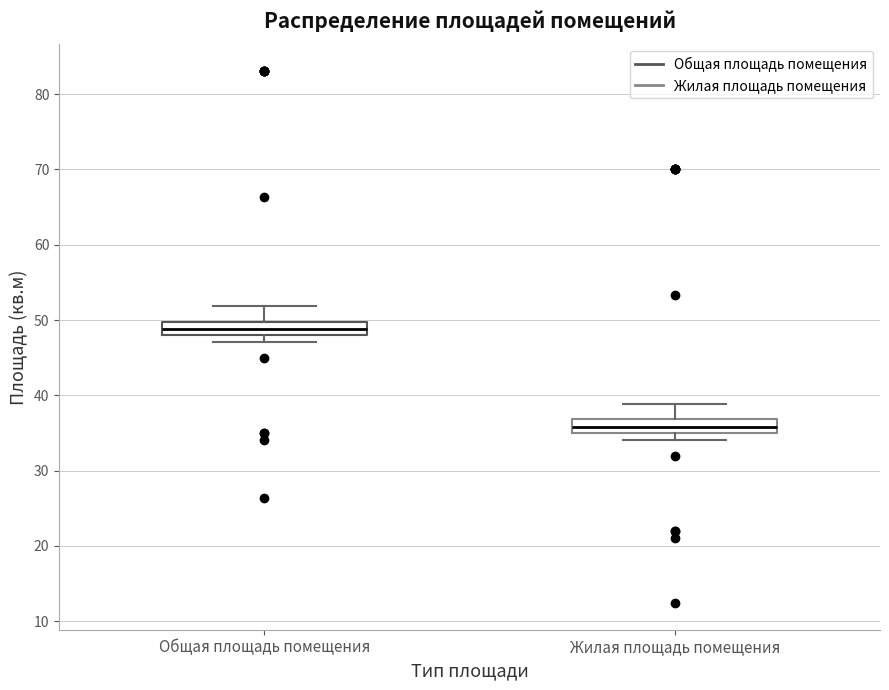

Reading left to right, transcribe this box plot: for each box, give where its median line is, the range the box spans, and where its two whiskers end, as read against the y-axis. The values are not printed on the chart, so give them approximately, as read against the axis.

Общая площадь помещения: median 49, box 48 to 50, whiskers 47 to 52
Жилая площадь помещения: median 36, box 35 to 37, whiskers 34 to 39